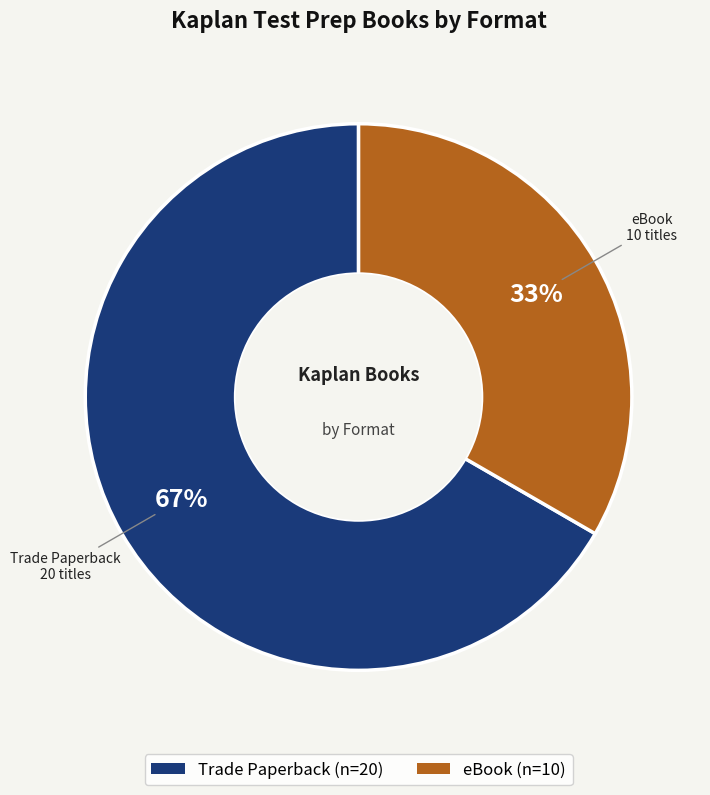

True or false: Trade Paperback accounts for 67% of the total.

True